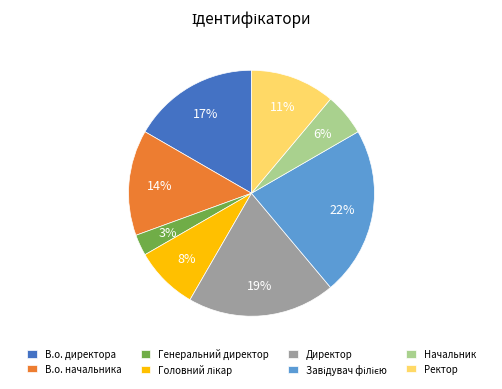

Does Директор account for over 50% of the chart?

No